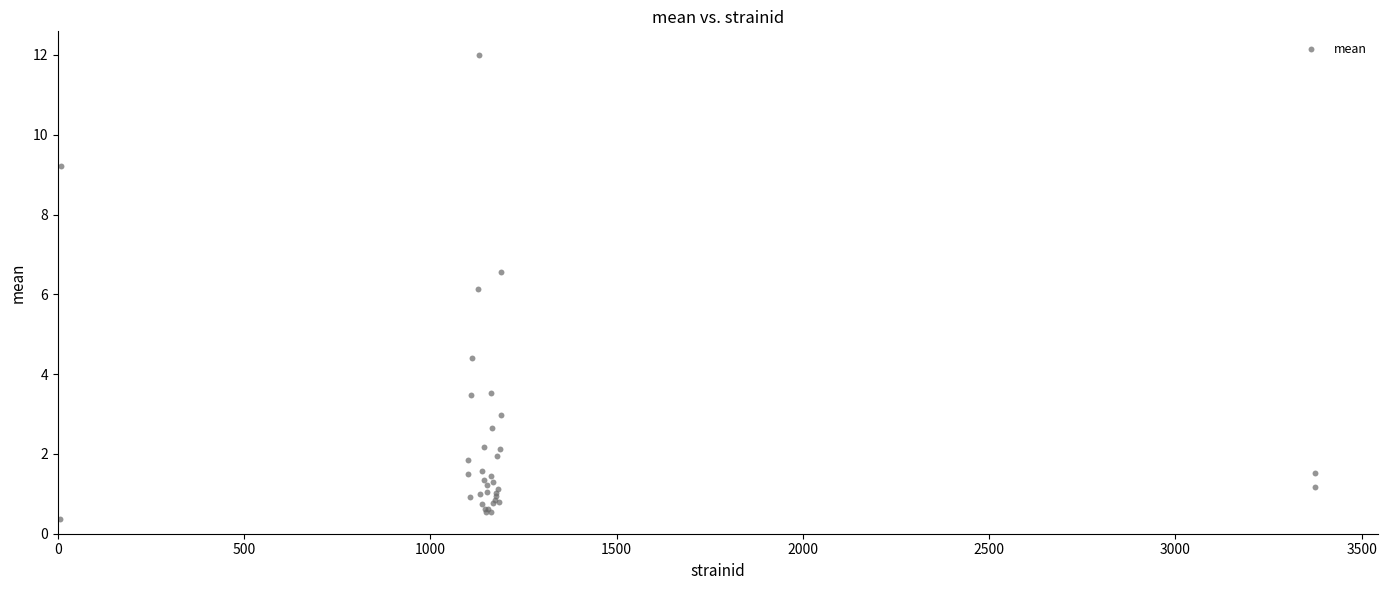

What Y value in the scatter plot is closest to 6?

6.1